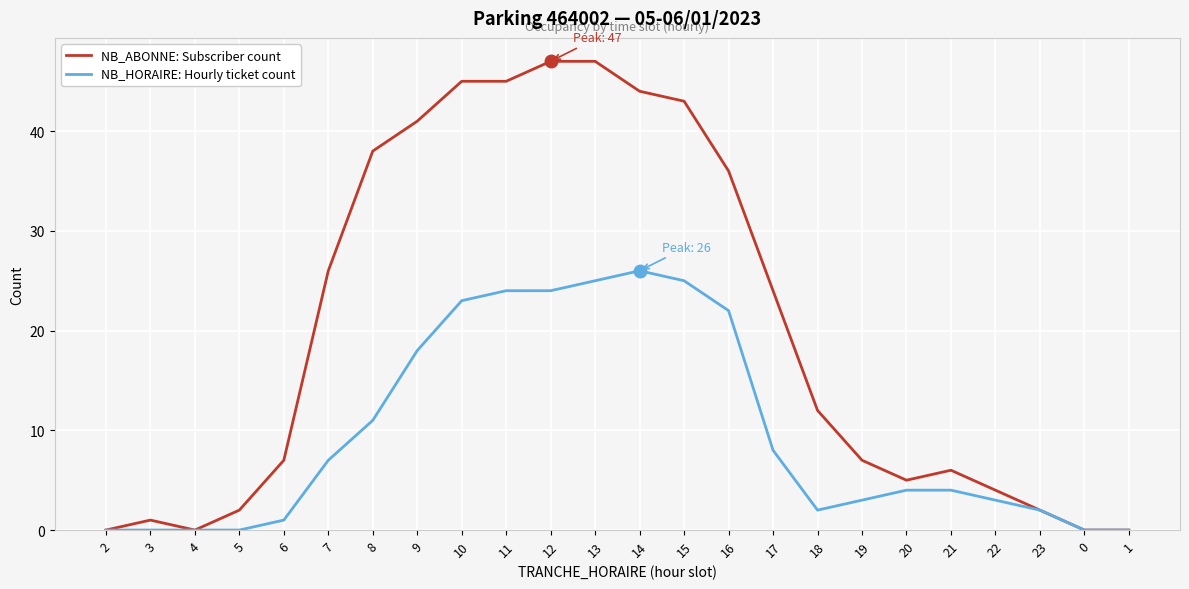

What is the total value across all series at 10?

68